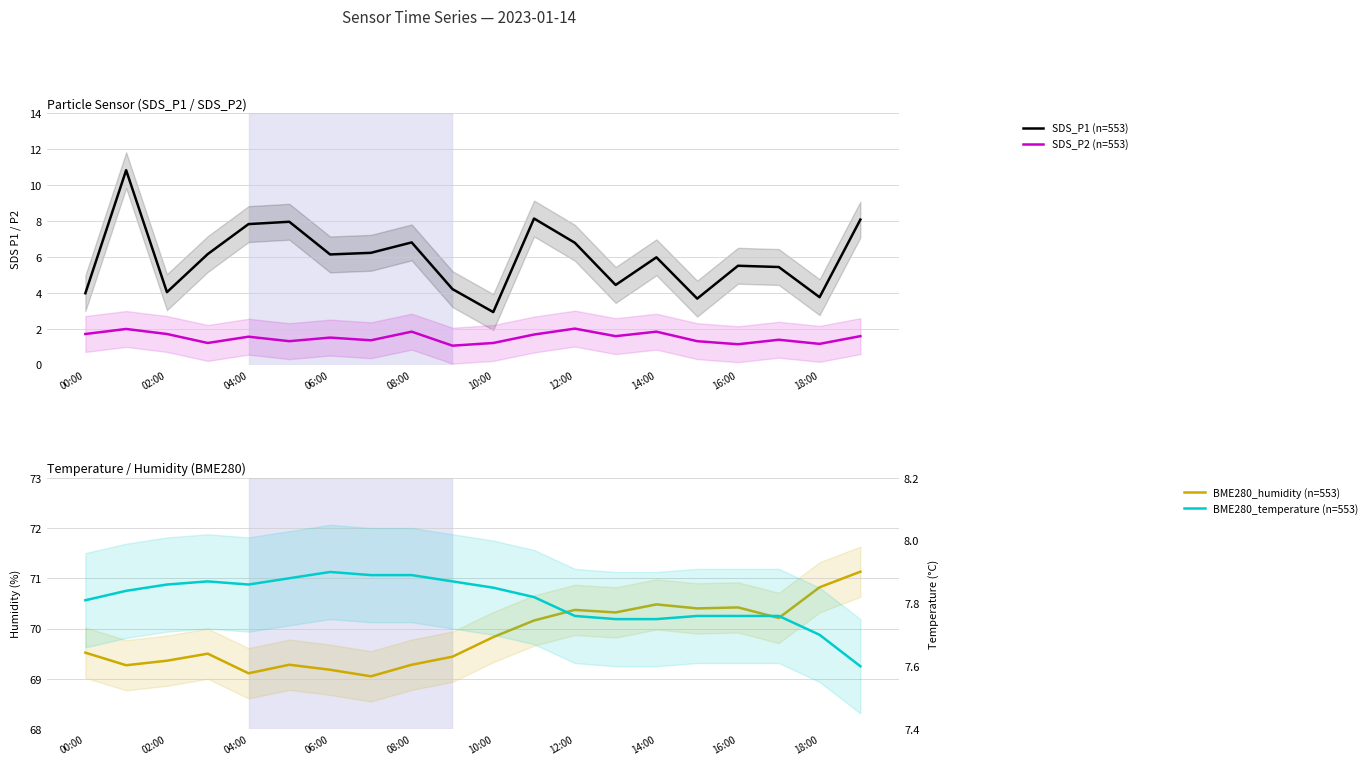

In BME280_humidity (n=553), how many points are lower than both neighbors (excluding endpoints)?

6